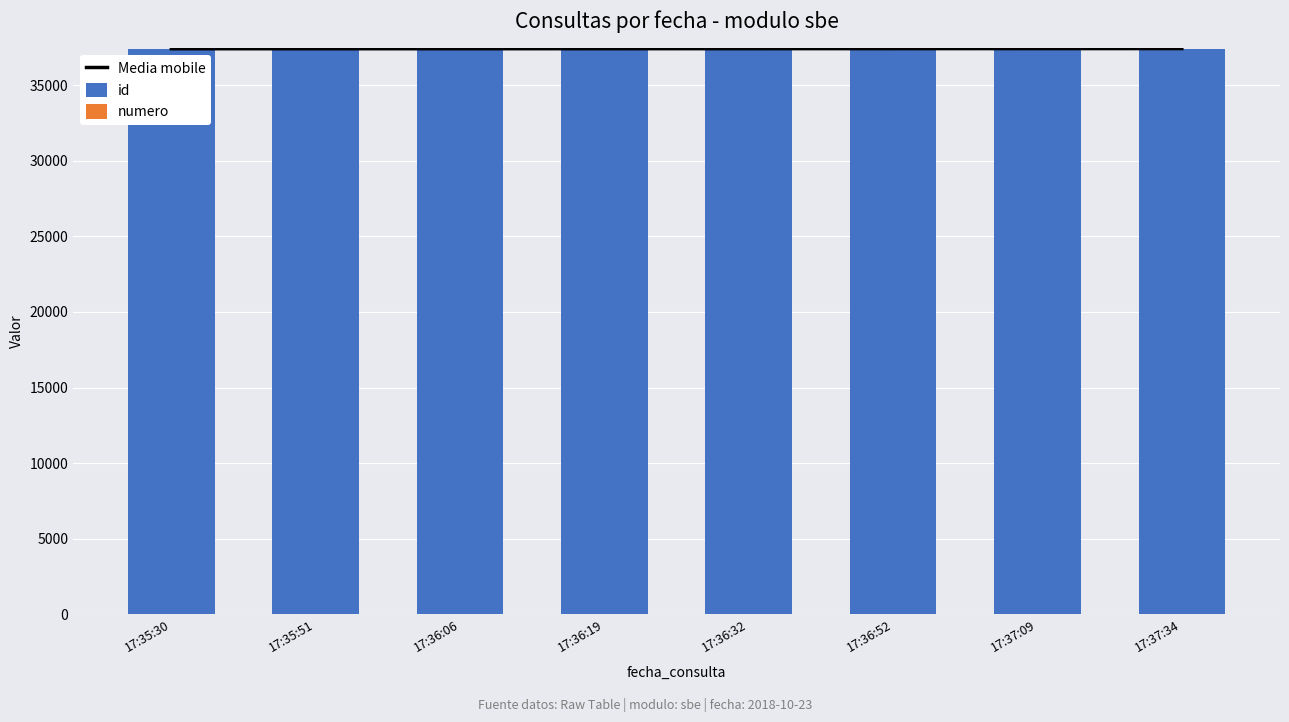

At 17:36:06, list the series in order from smallest to largest.

numero, id, Media mobile